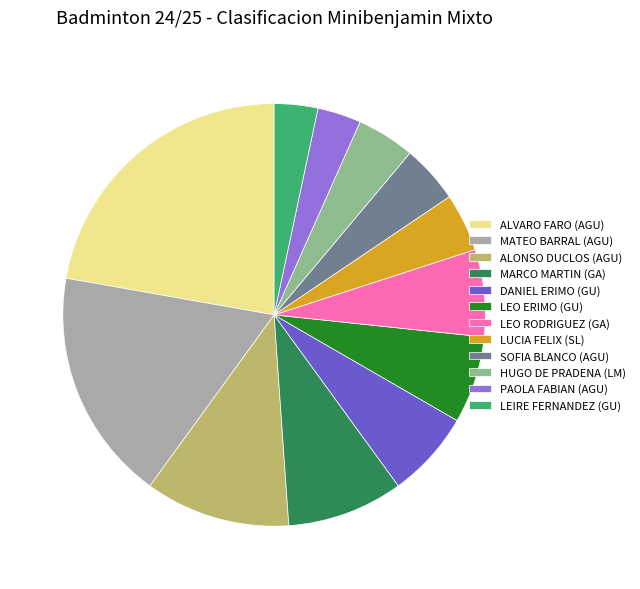

How many segments does this pie chart have?

12